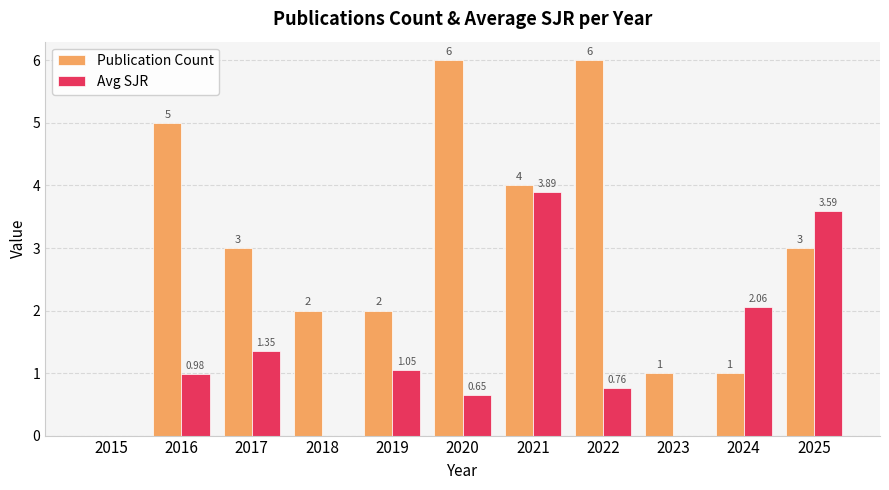

Is the value of Publication Count at 2019 greater than the value of Avg SJR at 2020?

Yes